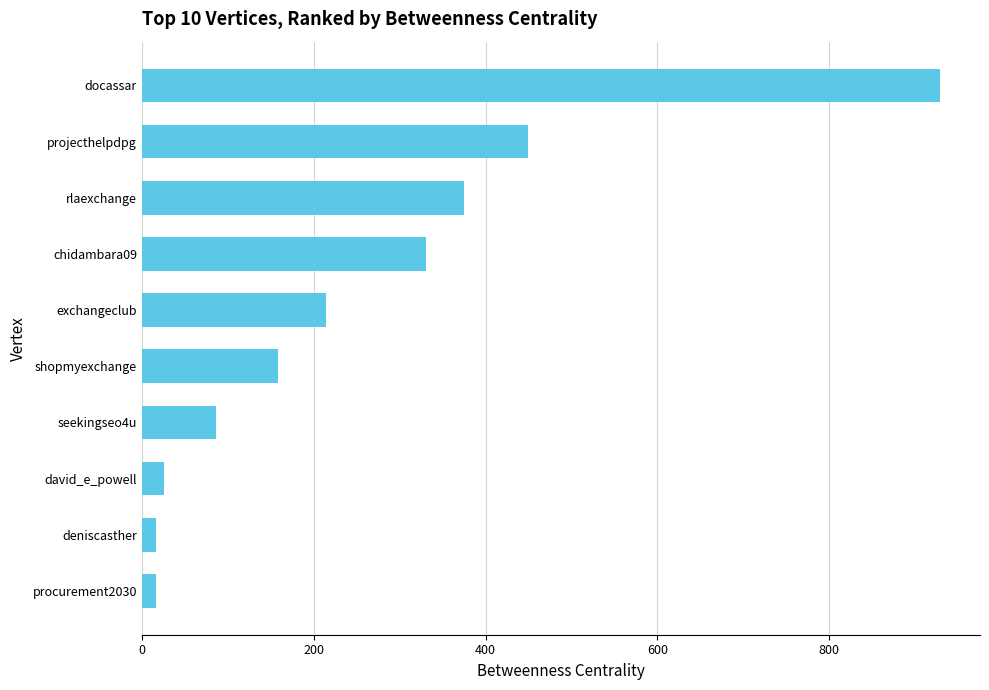

What is the change in value from shopmyexchange to exchangeclub?

+55.7